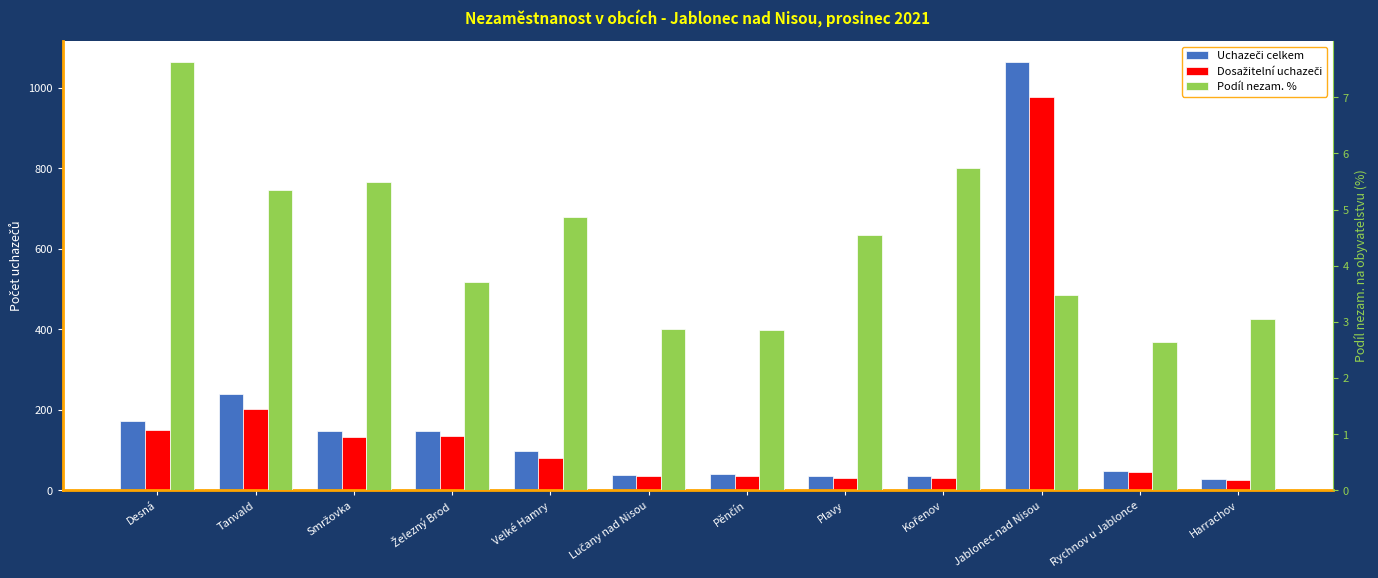

What is the difference between the maximum and minimum values in the Uchazeči celkem series?

1035.0